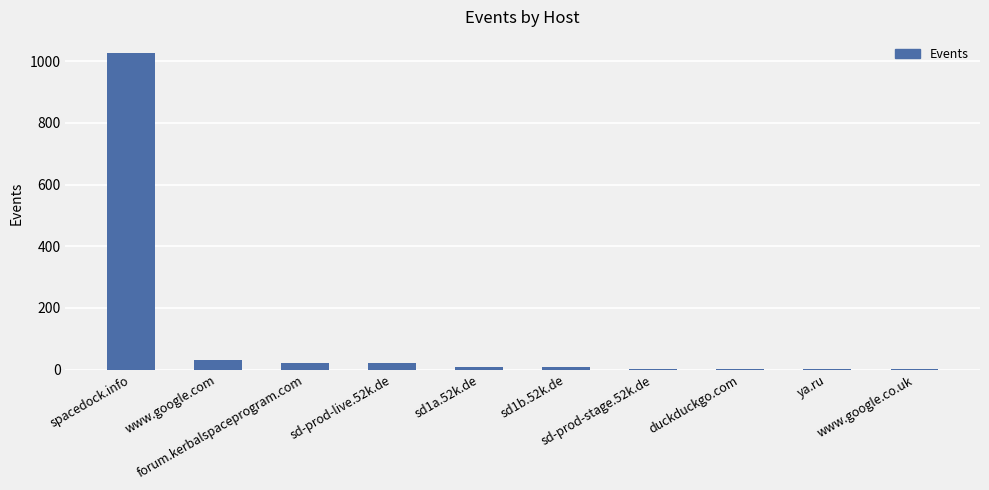

How many series are shown in this chart?

1